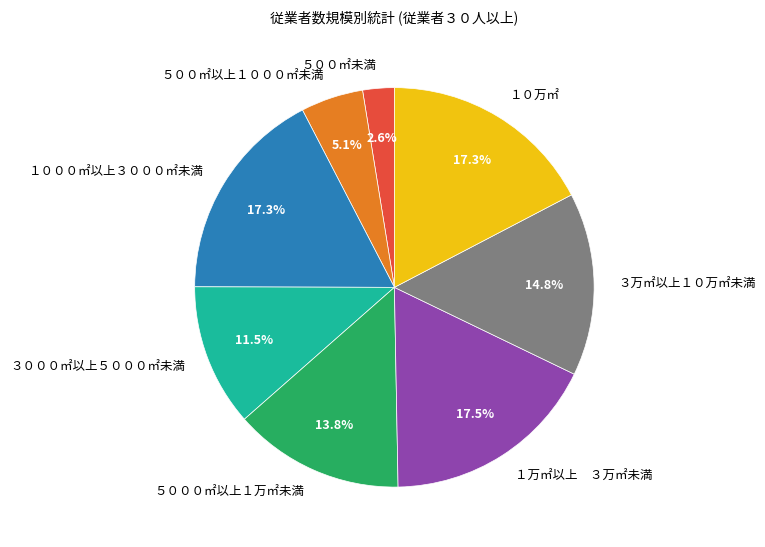

Approximately how many times larger is the value at ３万㎡以上１０万㎡未満 compared to １０万㎡?

0.9